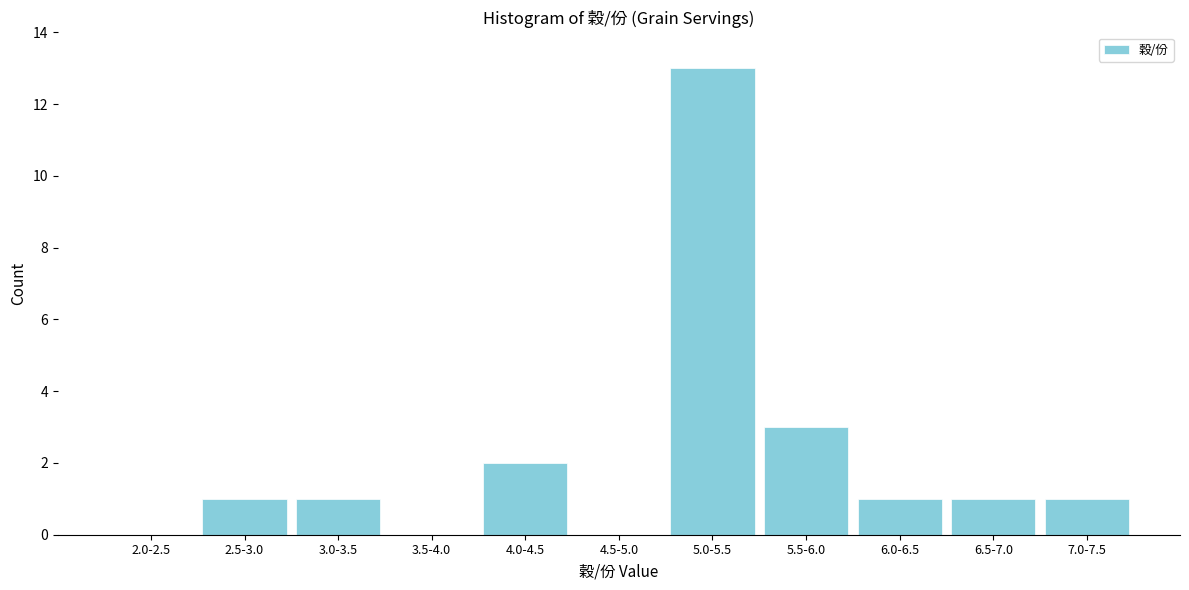

Reading left to right, transcribe all the data shown in this chart.

2.0-2.5=0	2.5-3.0=1	3.0-3.5=1	3.5-4.0=0	4.0-4.5=2	4.5-5.0=0	5.0-5.5=13	5.5-6.0=3	6.0-6.5=1	6.5-7.0=1	7.0-7.5=1